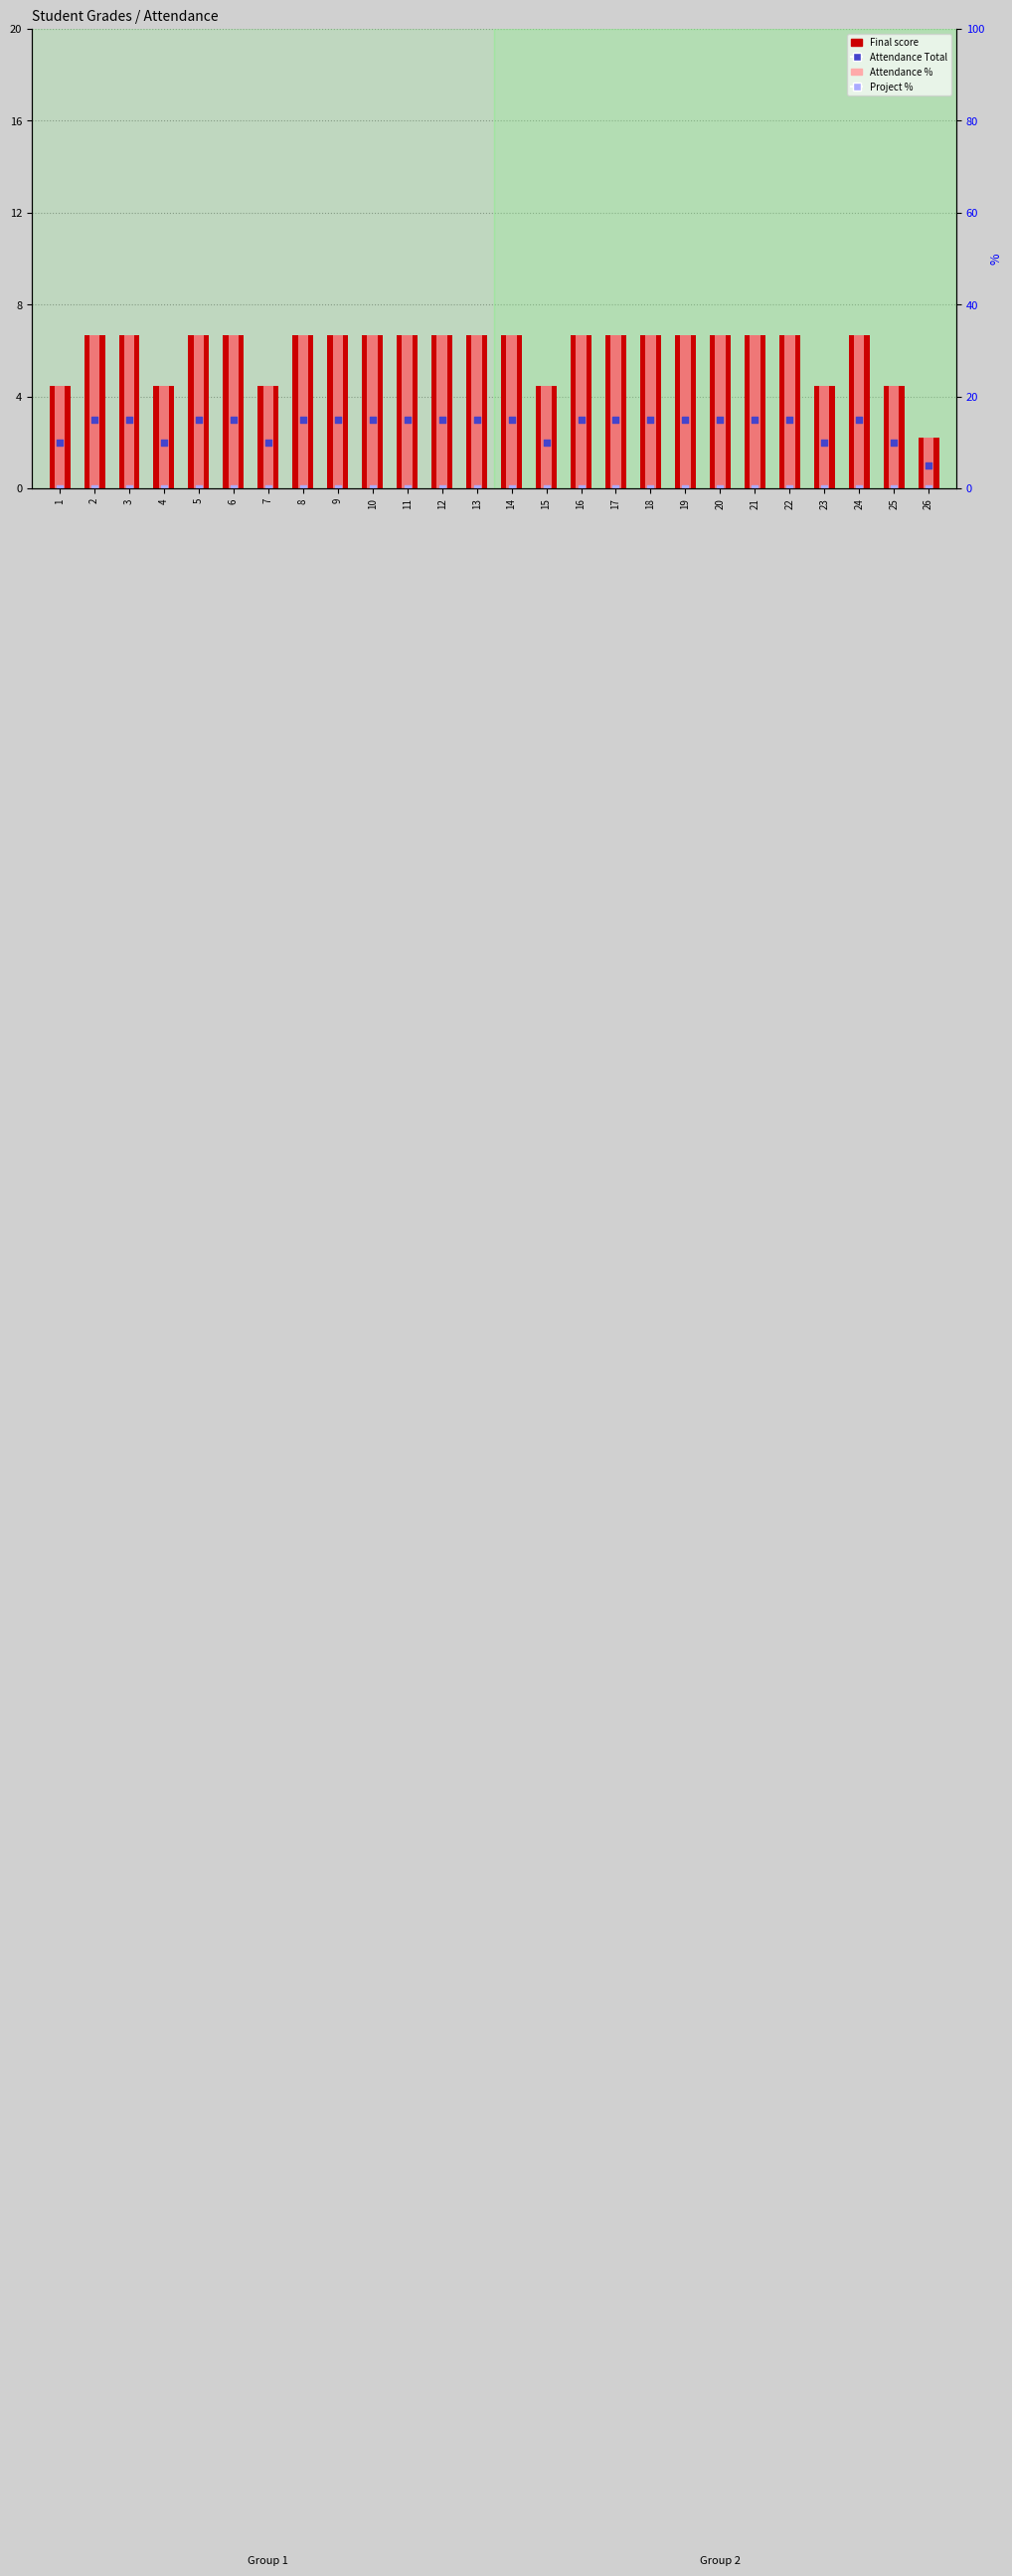

Which series contains the highest Y value?

Final score